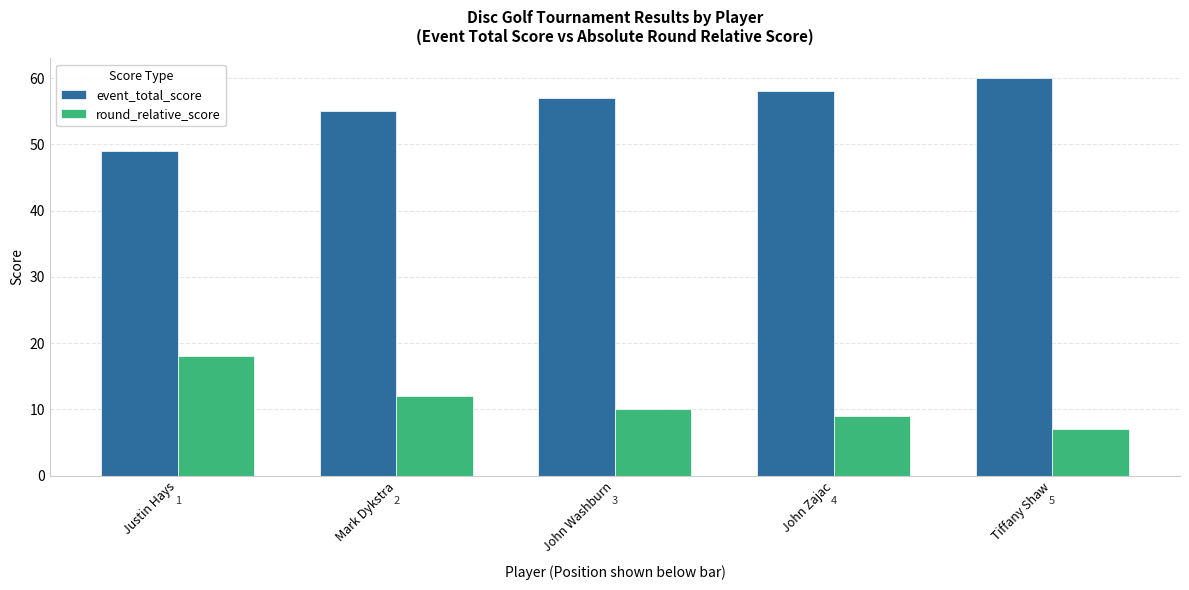

What are all the series names shown in the legend?

event_total_score, round_relative_score